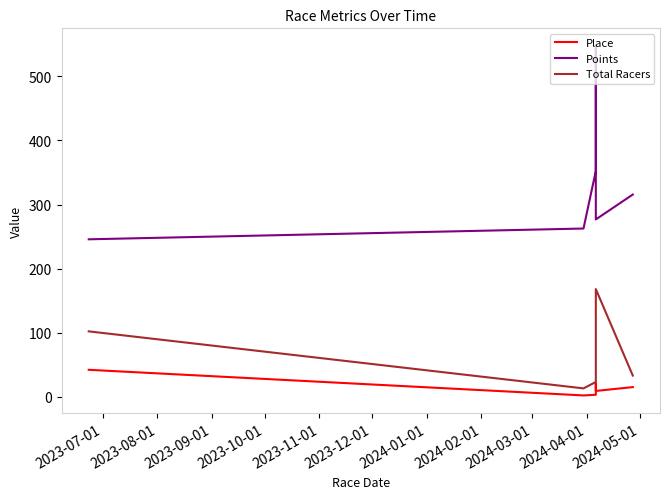

How many values in the Total Racers series exceed 33?

2